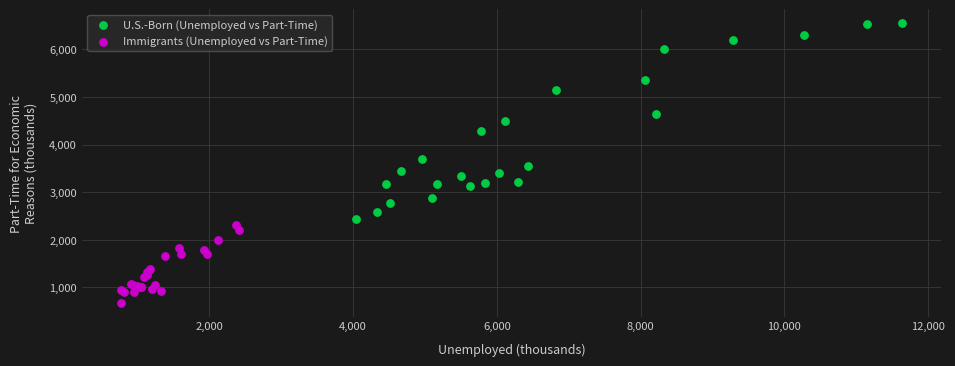

Which series reaches the maximum Y coordinate?

U.S.-Born (Unemployed vs Part-Time)